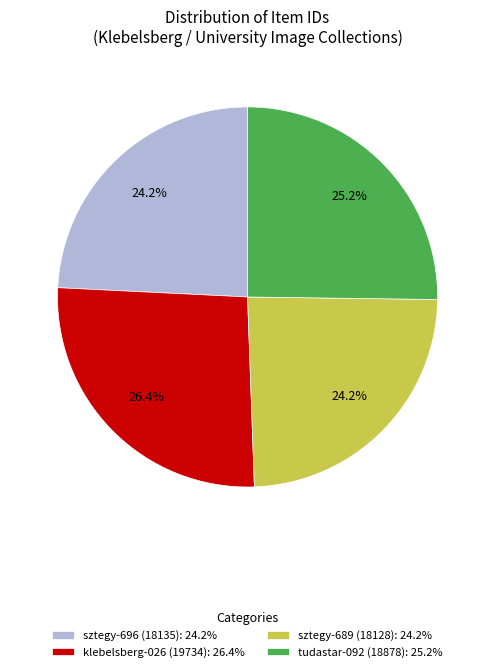

What is the total percentage of klebelsberg-026 (19734) and tudastar-092 (18878)?

51.6%